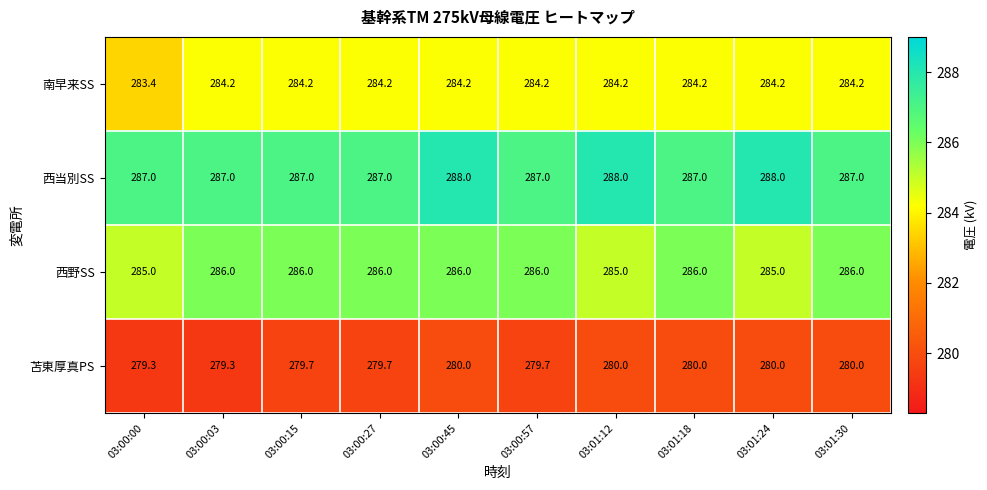

What is the minimum value for 西当別SS?

287.0